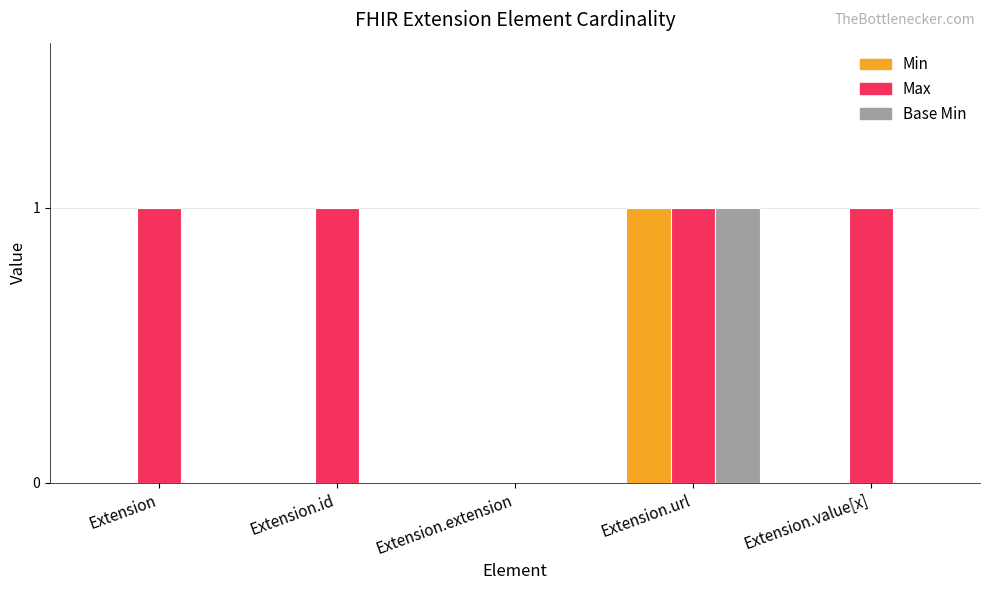

Reading left to right, extract all data points from this chart.

Min: Extension=0	Extension.id=0	Extension.extension=0	Extension.url=1	Extension.value[x]=0
Max: Extension=1	Extension.id=1	Extension.extension=0	Extension.url=1	Extension.value[x]=1
Base Min: Extension=0	Extension.id=0	Extension.extension=0	Extension.url=1	Extension.value[x]=0